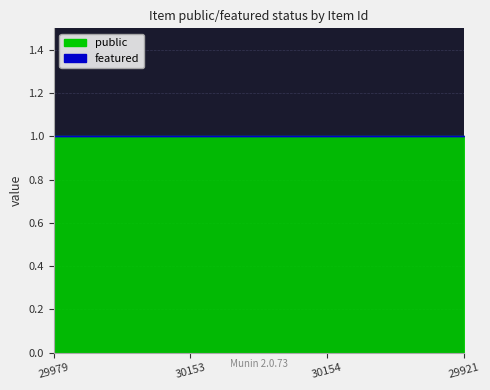

What is the spread (max minus min) of values at 29921?

1